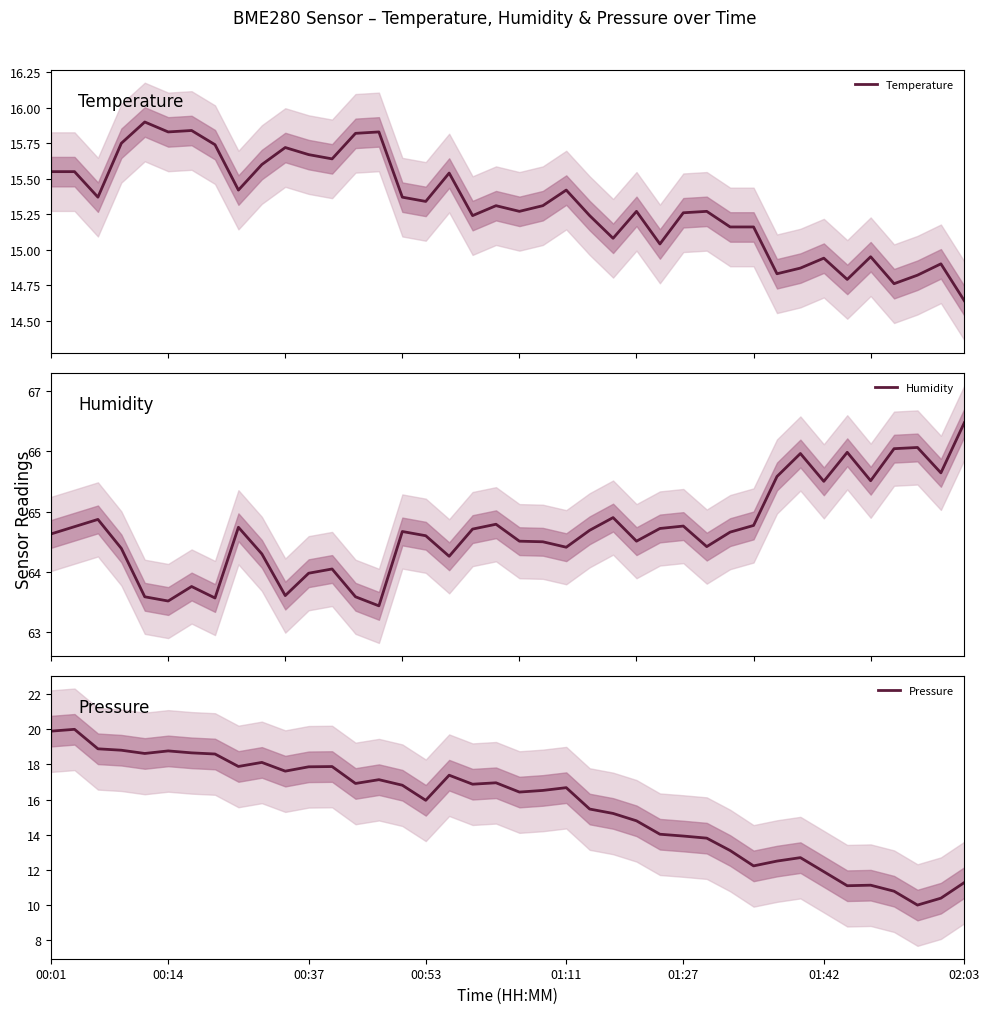

Is this an area chart (filled region under the line)?

No